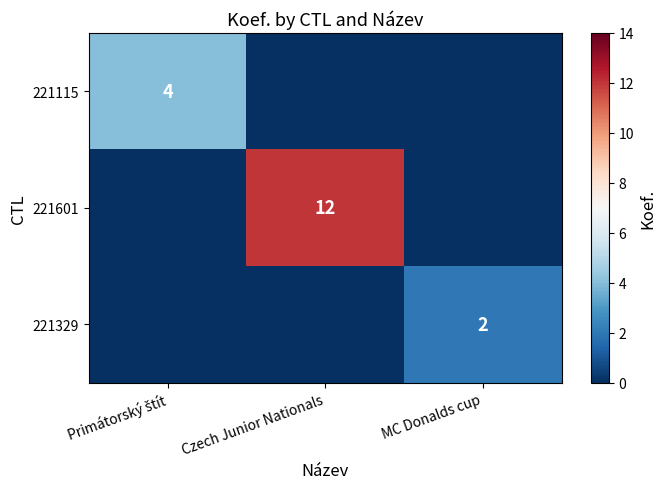

Is it true that 221329 equals 3 at MC Donalds cup?

False